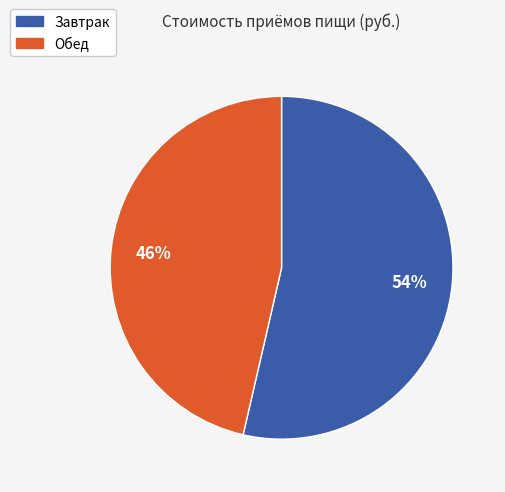

Is there any slice that represents more than half of the pie?

Yes